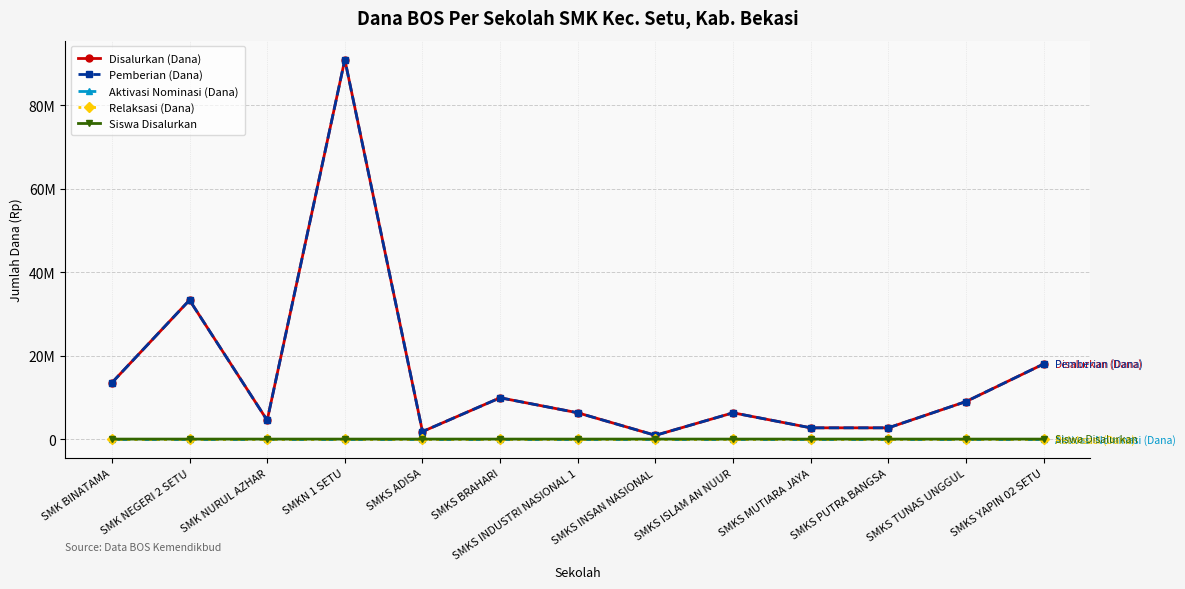

Is this an area chart (filled region under the line)?

No